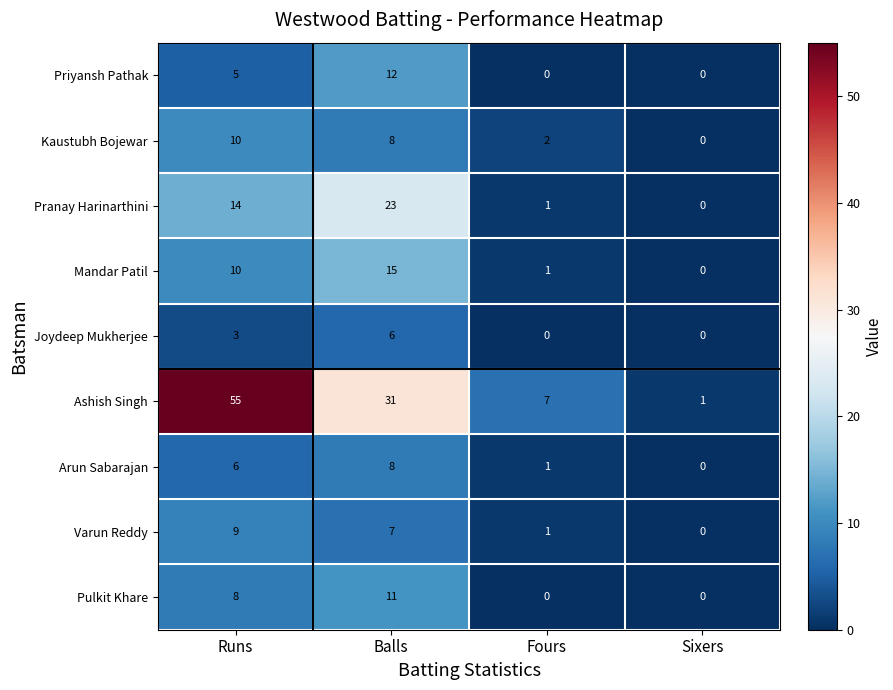

What is the sum of the Mandar Patil values at Runs and Balls?

25